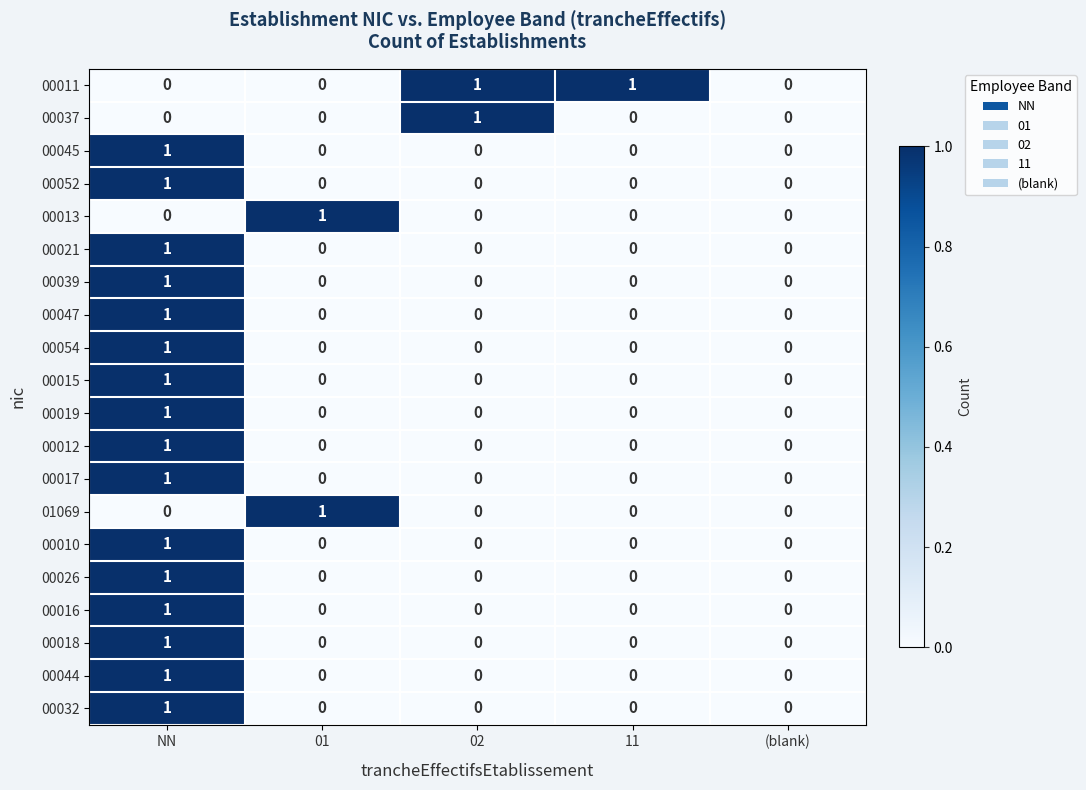

The value of 00037 at NN is 0. True or false?

True